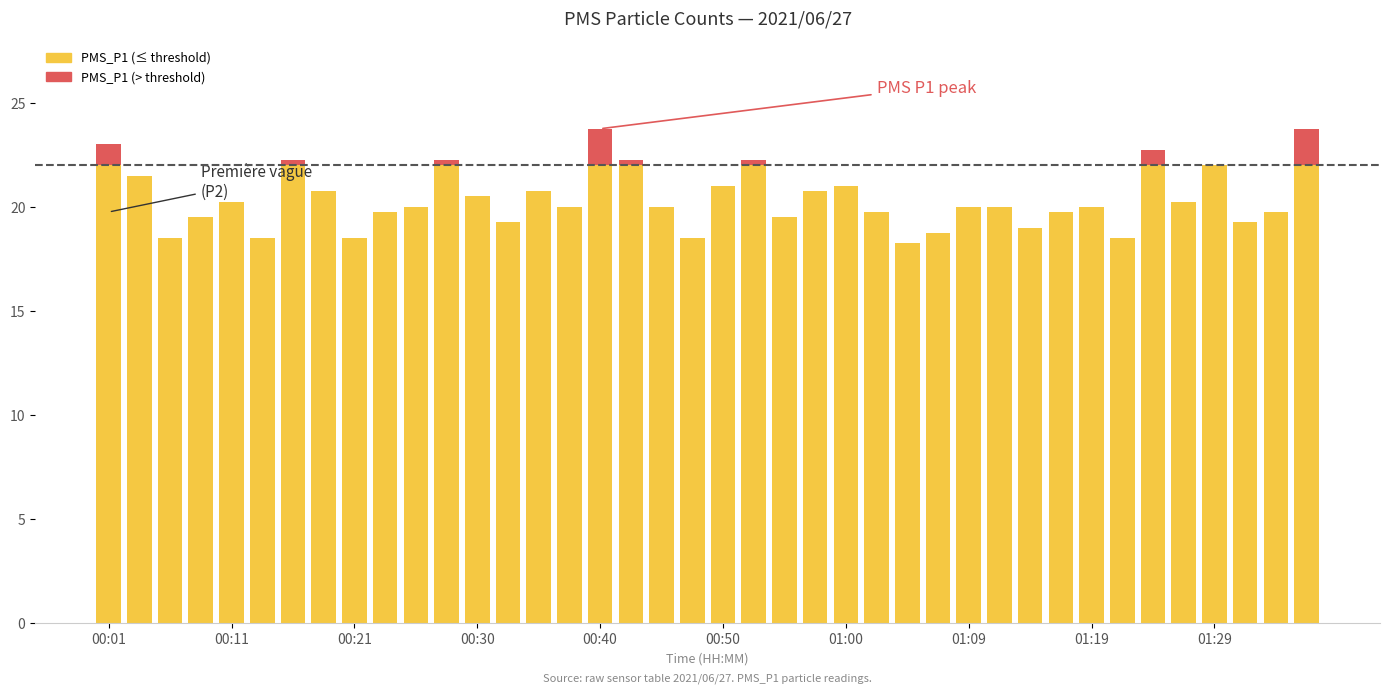

How many data points does each series have?

40